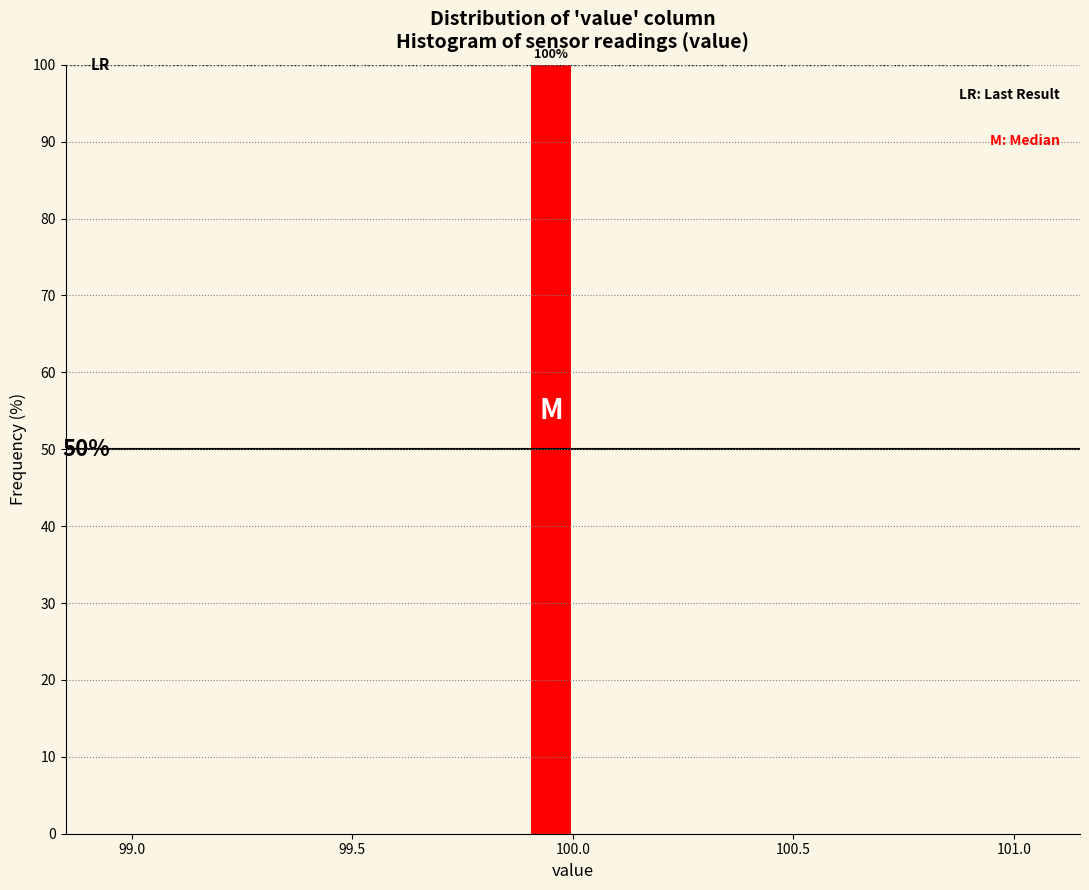

Read against the x-axis, roughly where is the centre of the tallest bar?

99.95